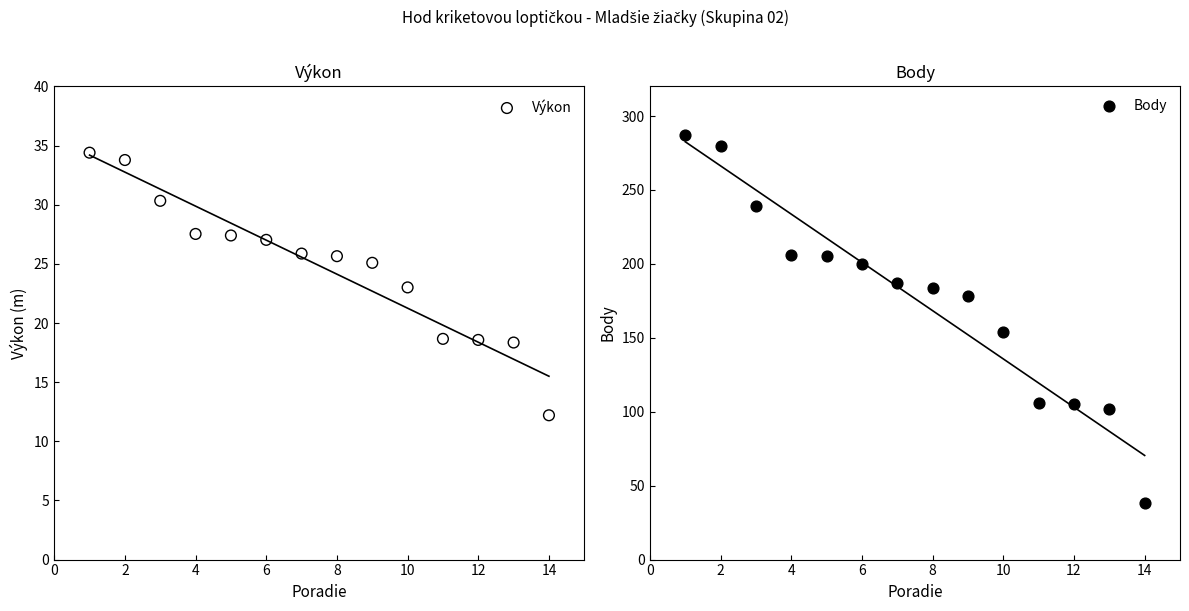

What are all the series names shown in the legend?

Výkon, Body